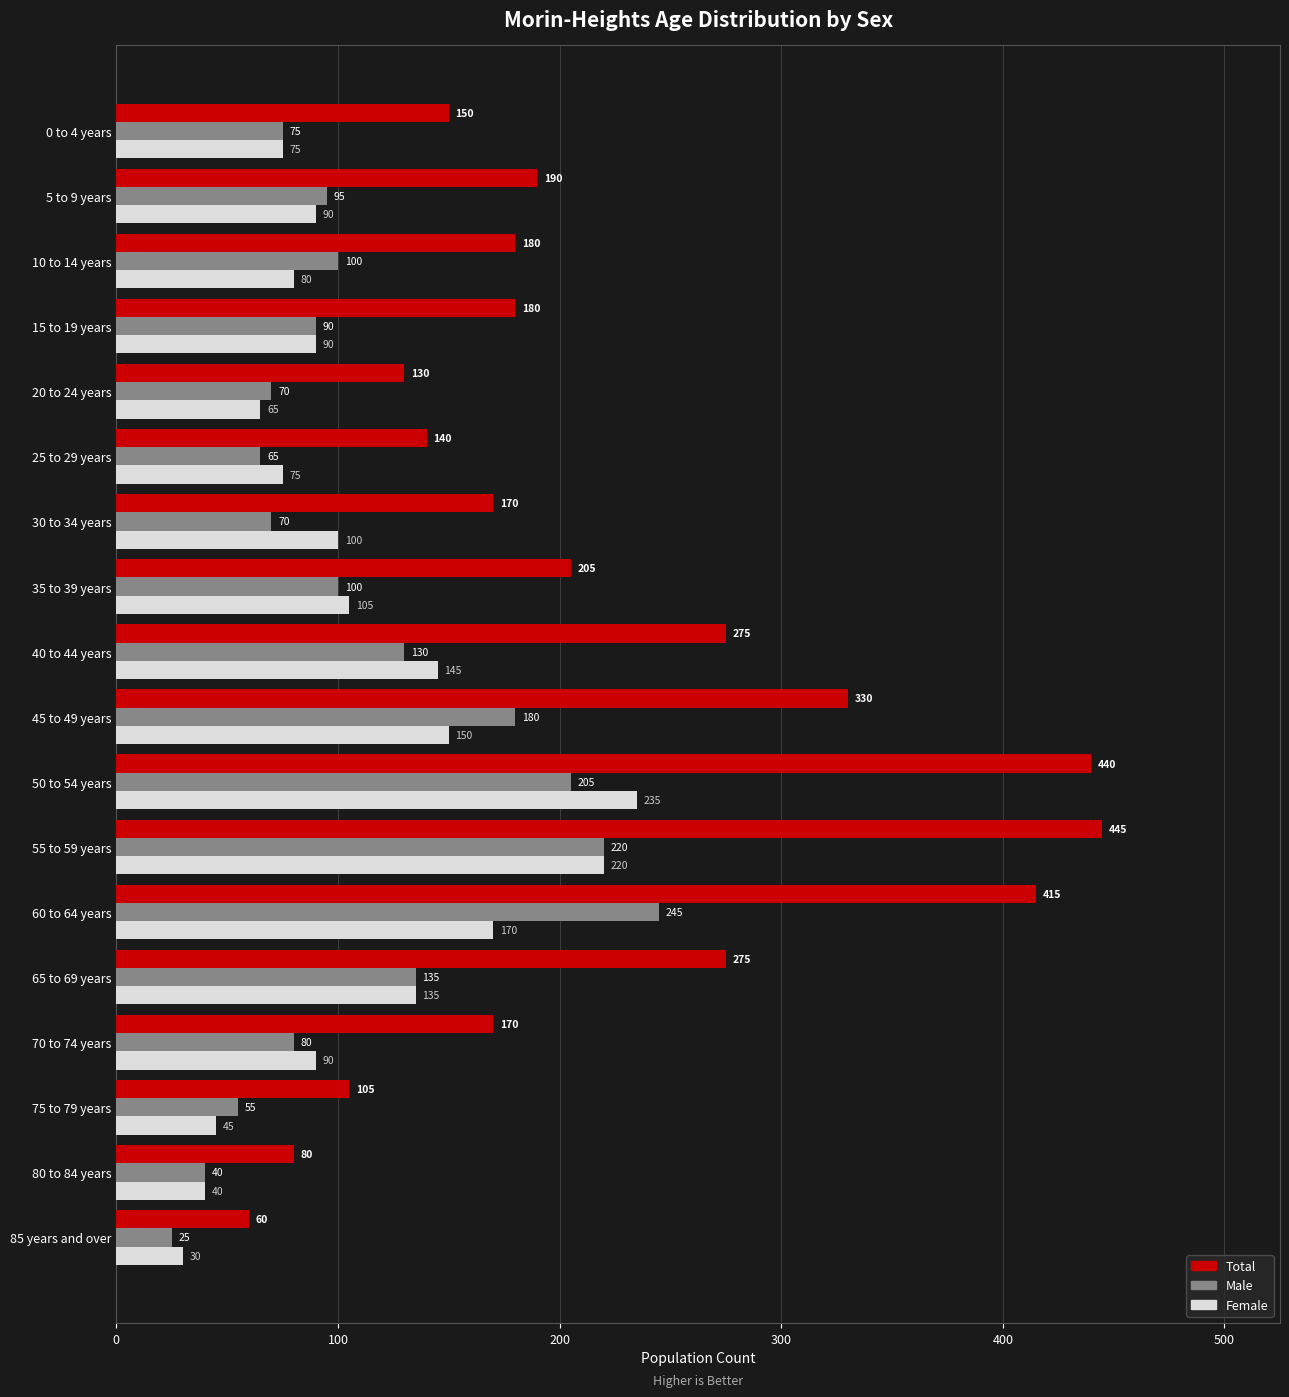

Which category has the highest value across all series?

55 to 59 years